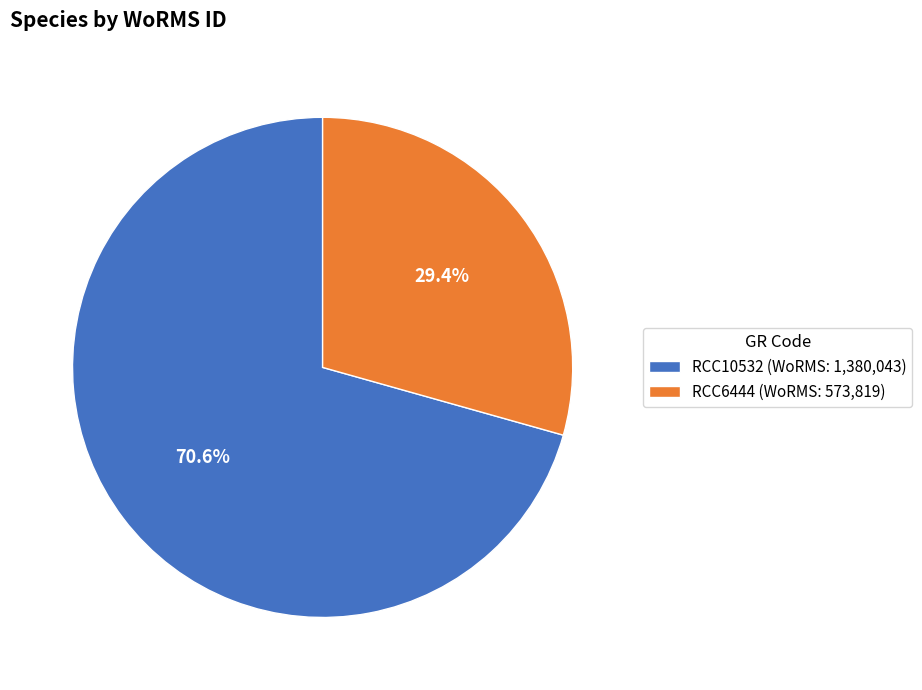

To the nearest percent, what percentage of the pie is RCC10532?

71%